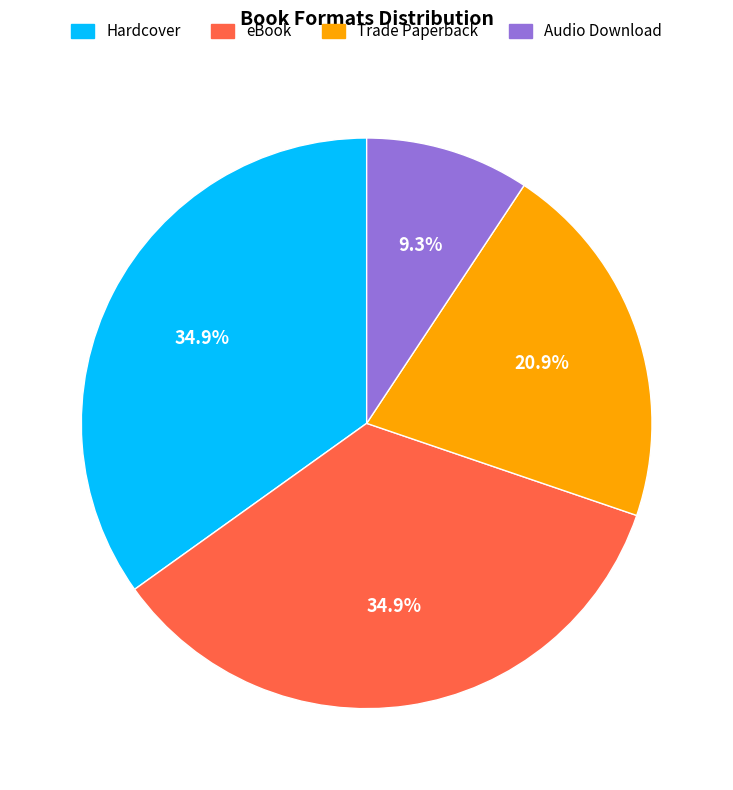

Is there a majority slice in this chart?

No